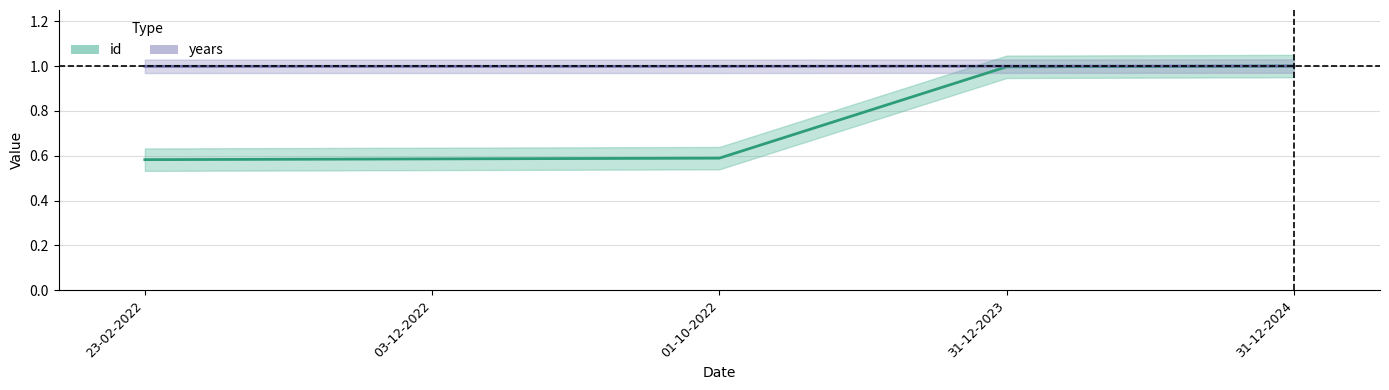

What is the label of the 2nd point from the left?

03-12-2022